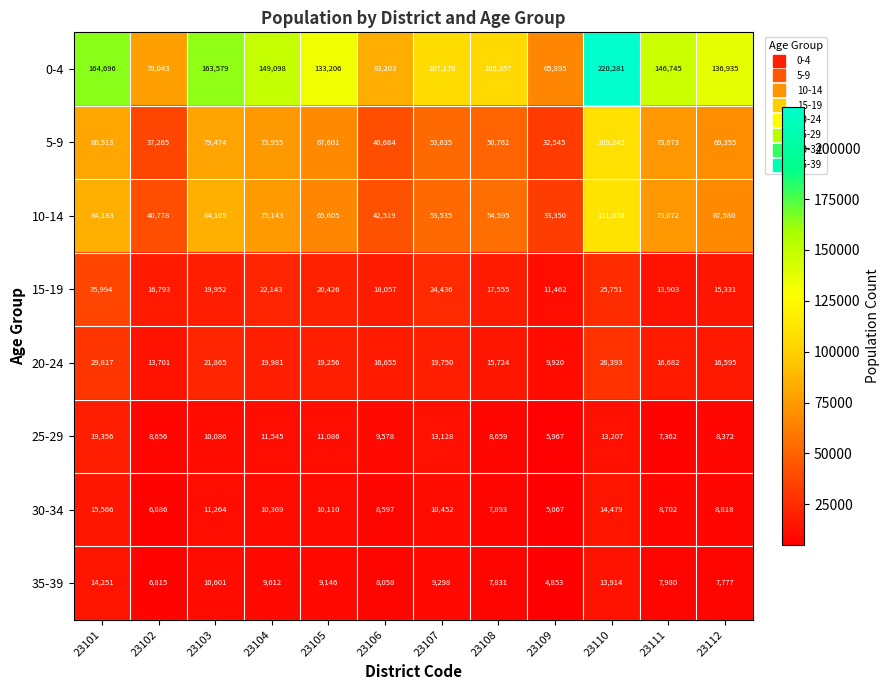

List the series in order of their peak value, lowest first.

35-39, 30-34, 25-29, 20-24, 15-19, 5-9, 10-14, 0-4